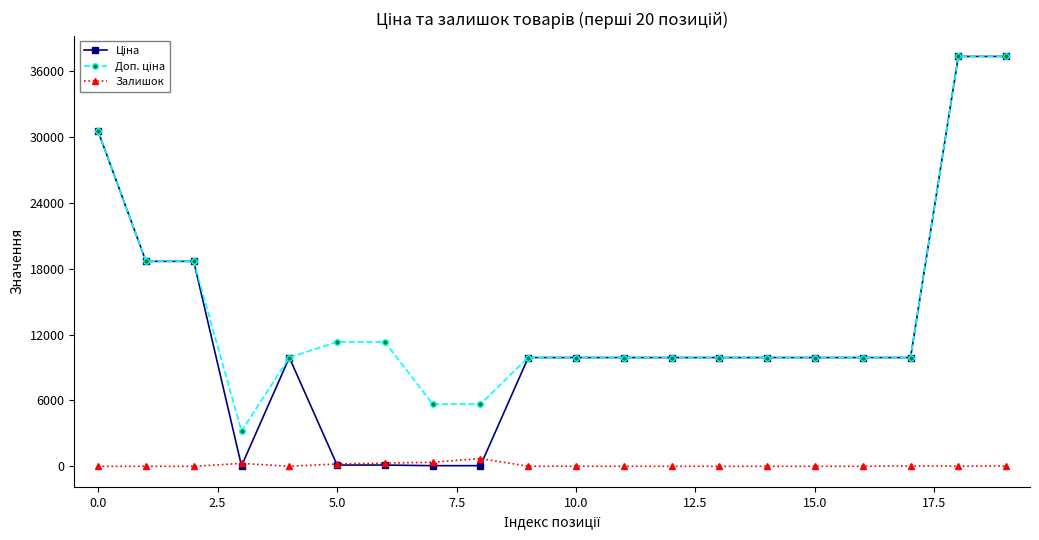

At how many categories does at least one series exceed 19412?

3